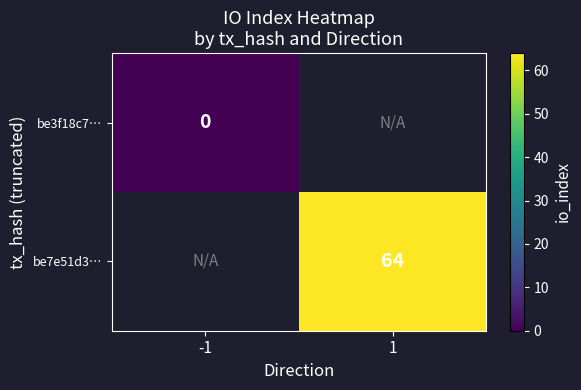

True or false: be7e51d3… has a value of 22 at 1.

False